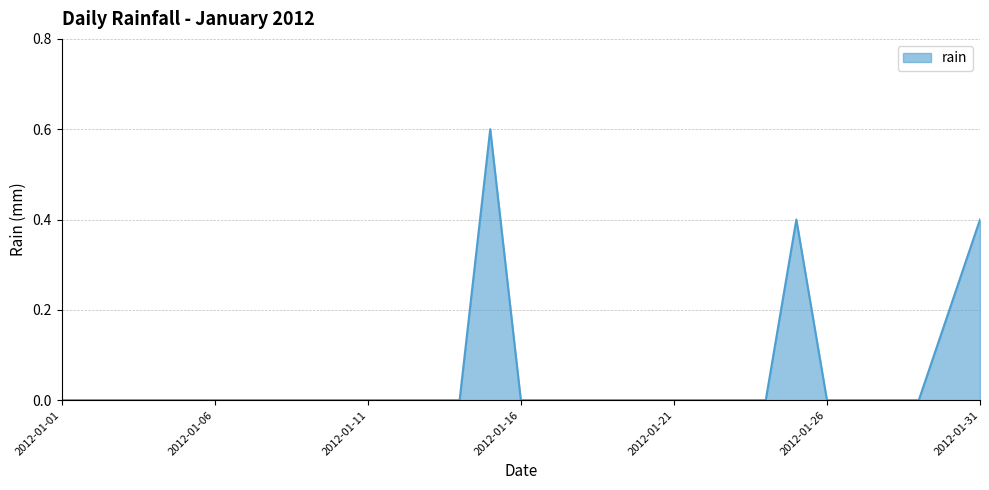

What is the difference between the maximum and minimum values?

0.6